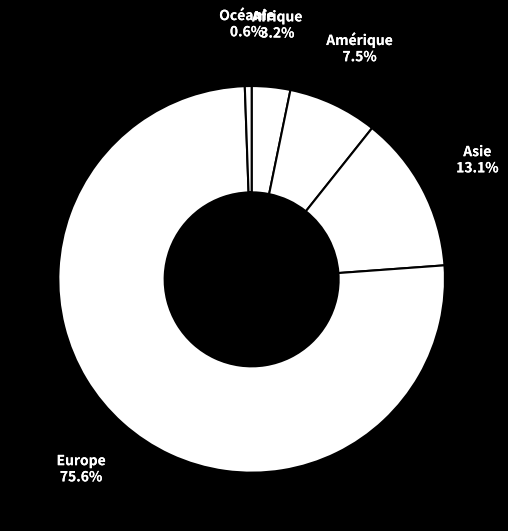

How many segments does this pie chart have?

5